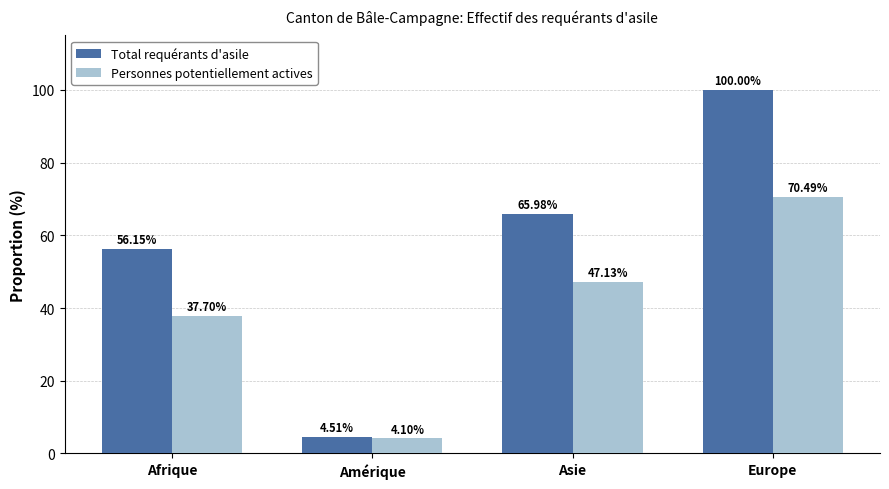

How many values in the Total requérants d'asile series exceed 65?

2